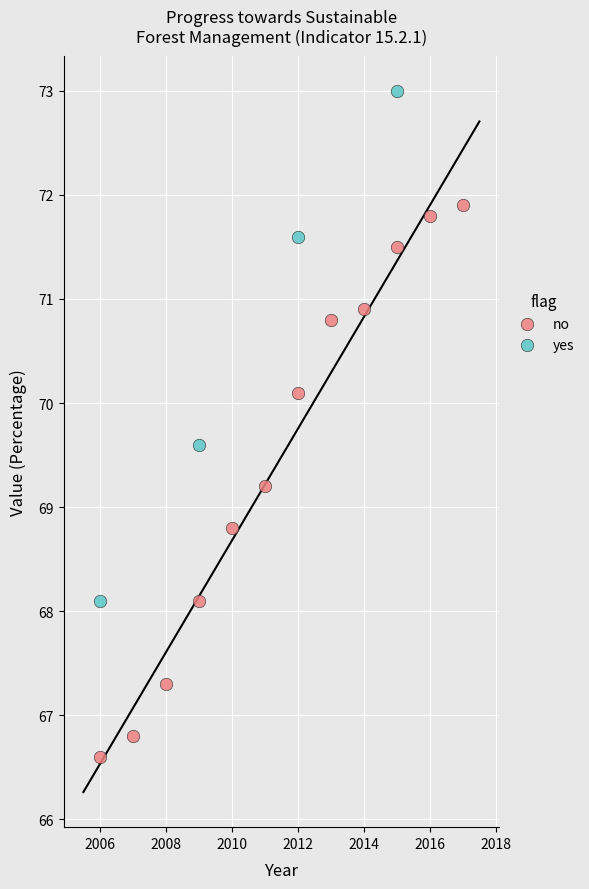

Which series has the widest spread of Y values?

no